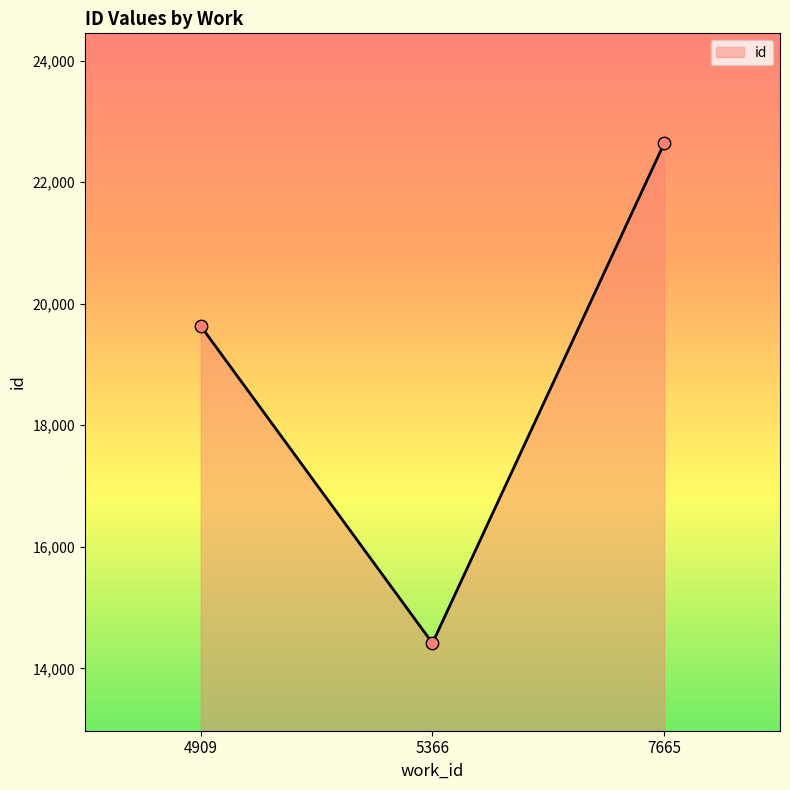

Which series reaches the maximum Y coordinate?

id_line